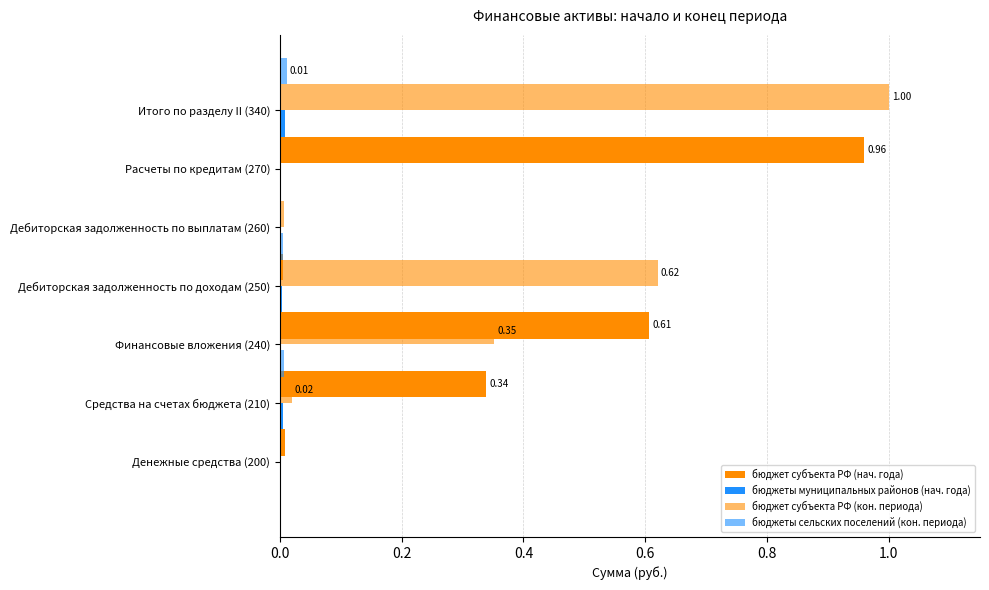

True or false: бюджет субъекта РФ (нач. года) has a value of 0.0 at Денежные средства (200).

True